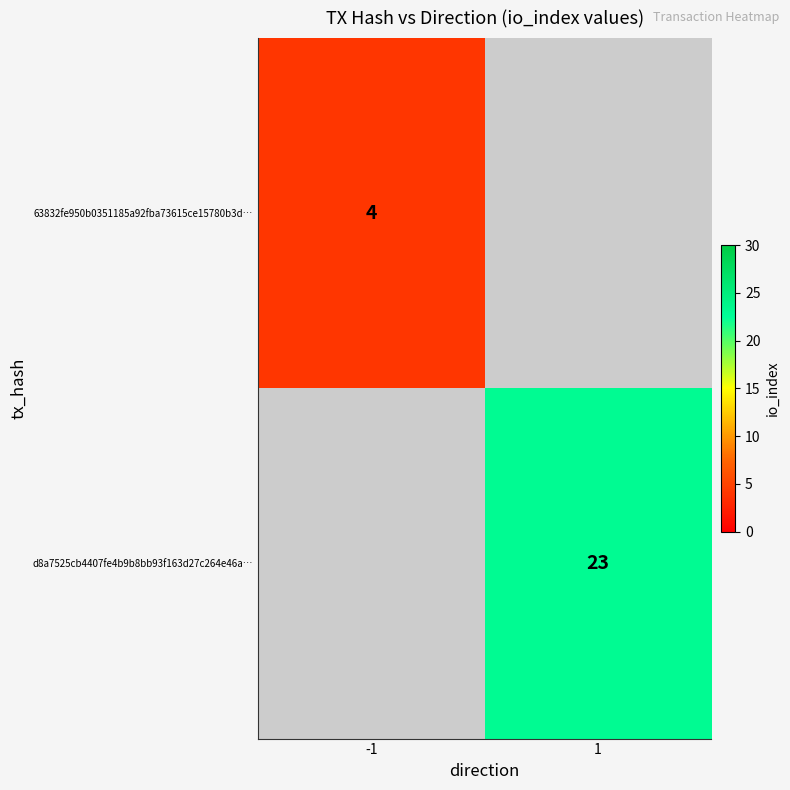

Is it true that 63832fe950b0351185a92fba73615ce15780b3d… equals 4 at -1?

True